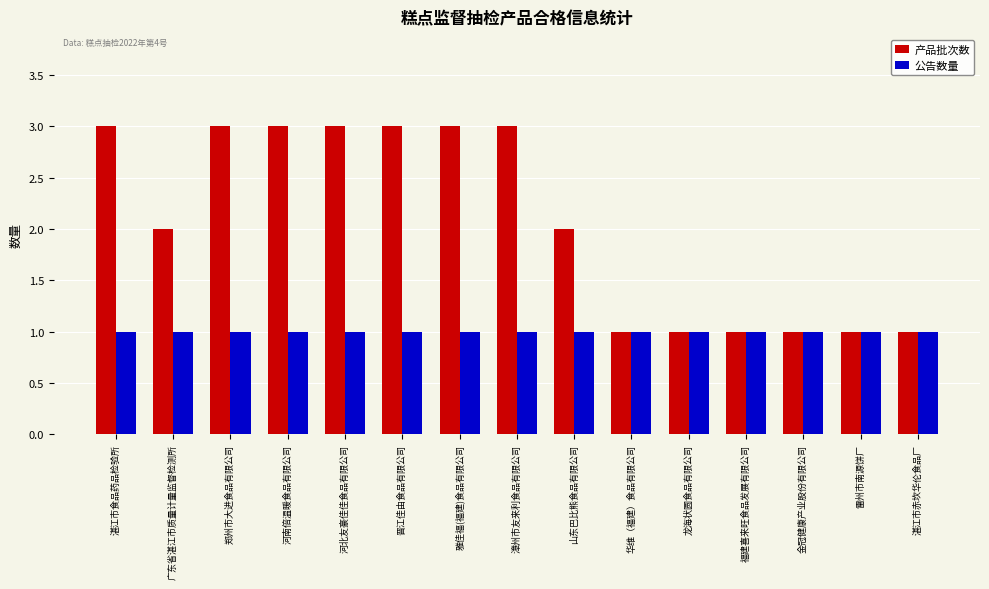

How many bars are there in each group?

2